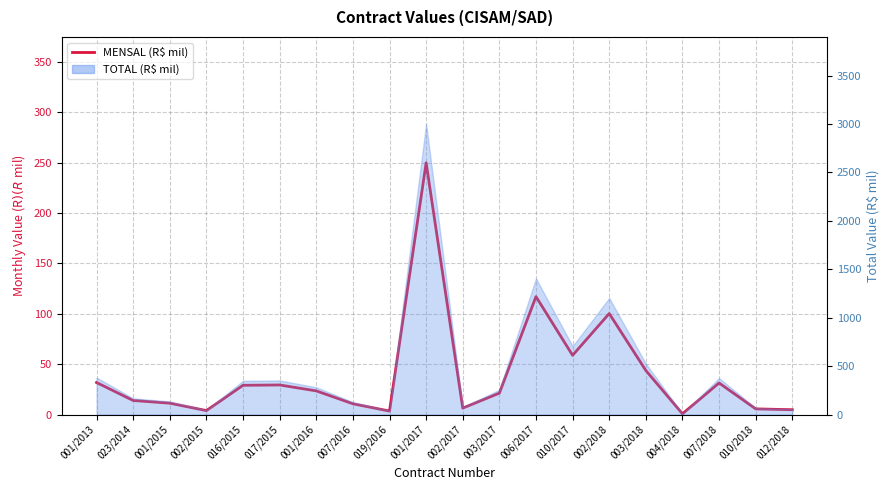

Reading left to right, transcribe all the data shown in this chart.

31.8	13.9	11.2	3.9	29.0	29.3	23.5	10.7	3.4	250.0	6.3	21.2	117.1	58.8	100.3	43.7	0.7	31.3	5.6	4.8